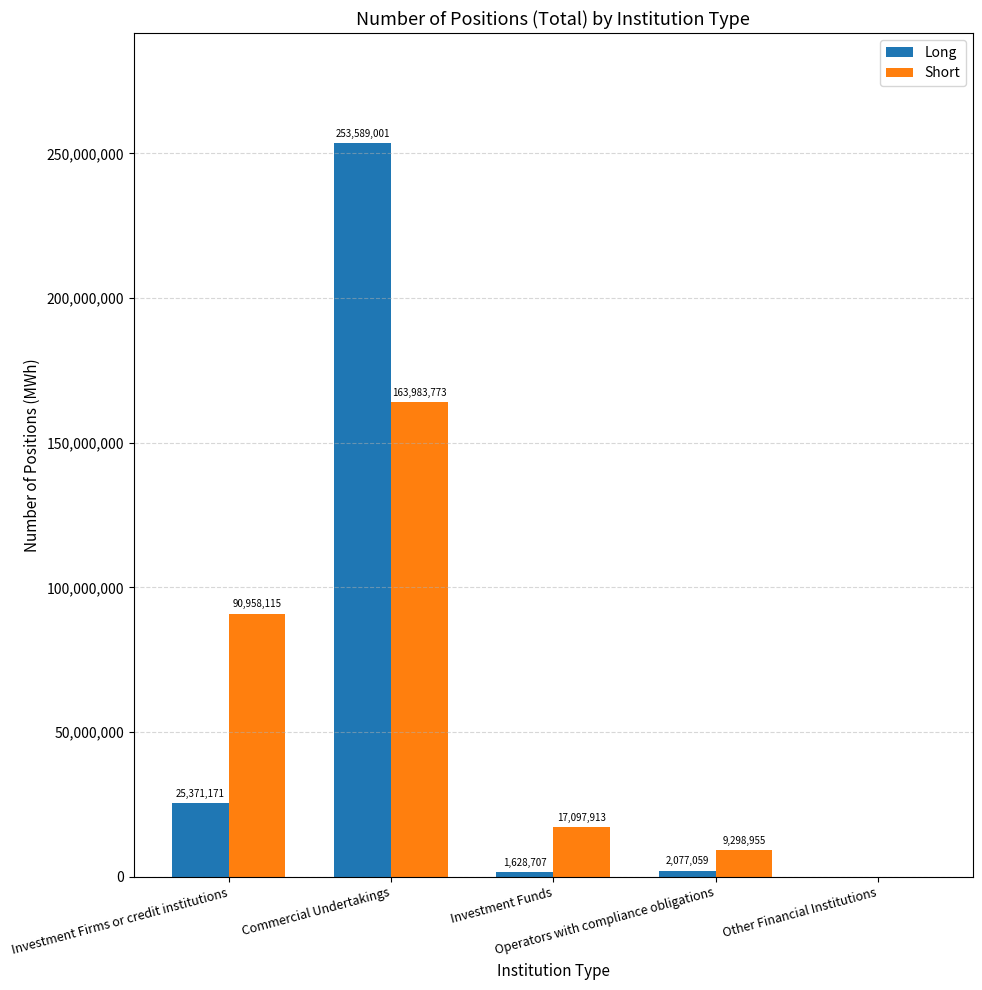

Which series has the widest spread of values?

Long